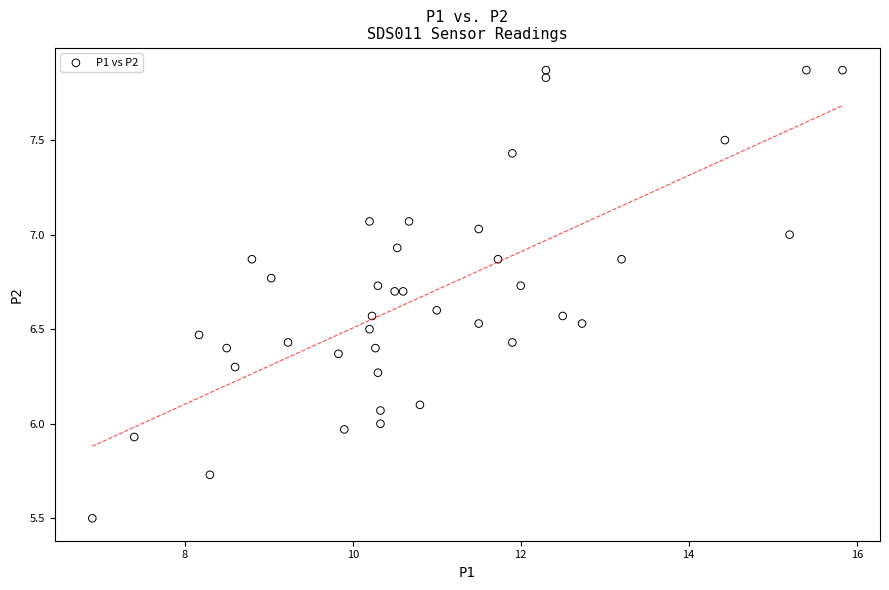

What is the range of Y values (max minus min)?

2.4